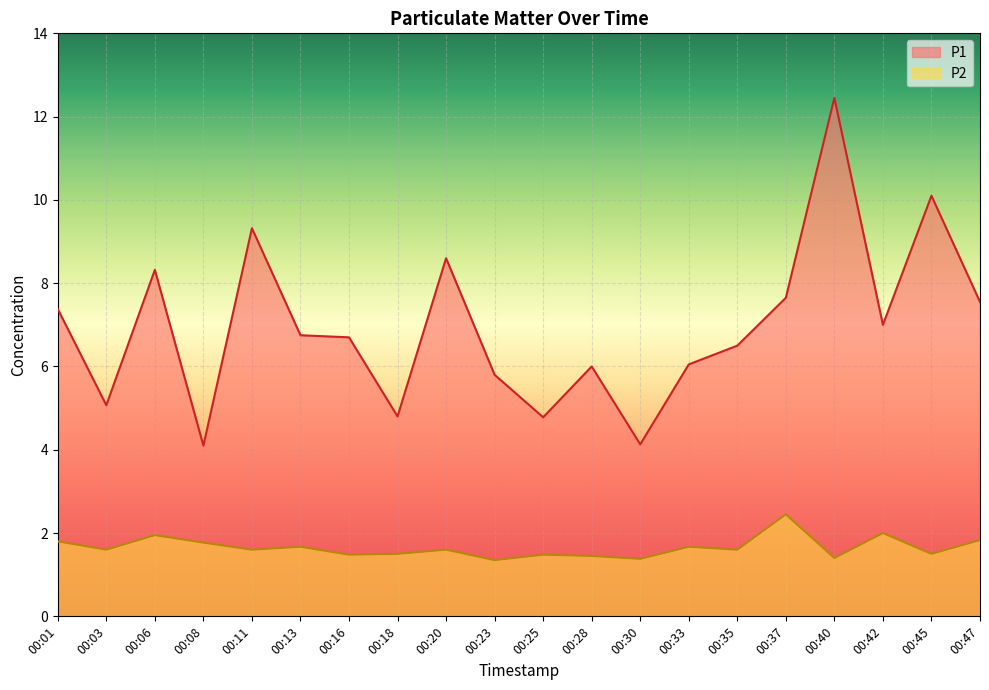

Between 00:11 and 00:33, which series saw the biggest shift?

P1